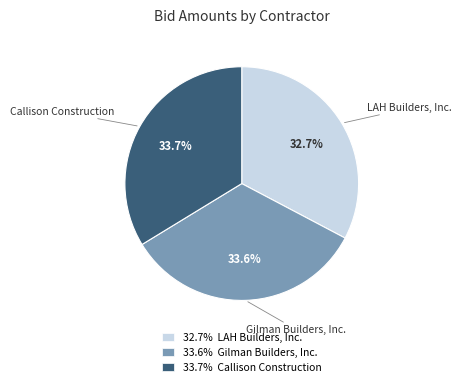

Rank the categories by value from highest to lowest.

33.7% Callison Construction, 33.6% Gilman Builders, Inc., 32.7% LAH Builders, Inc.